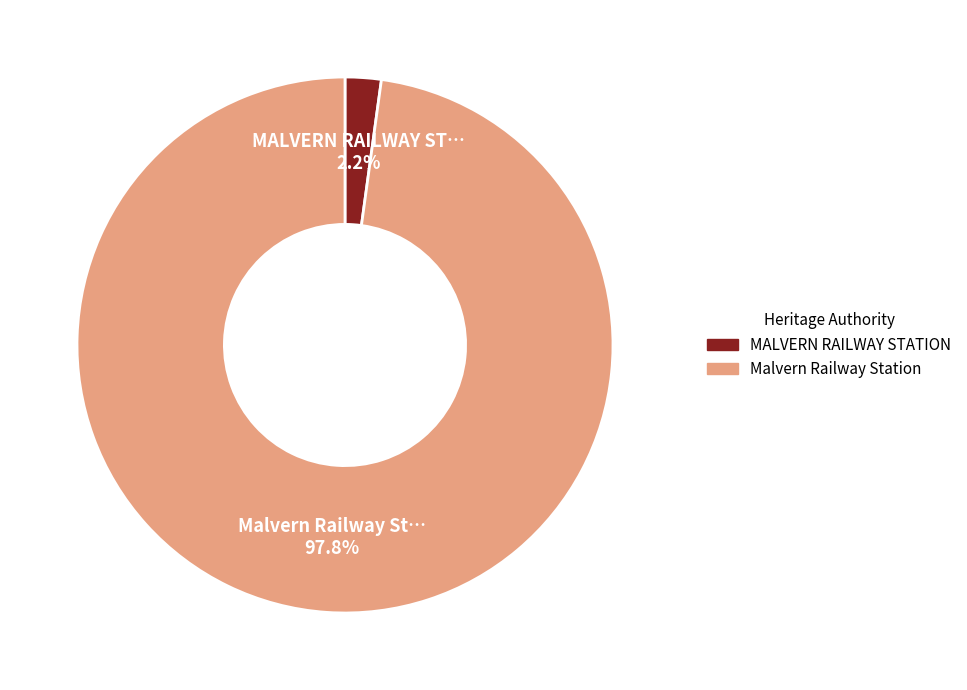

Rank the categories by value from lowest to highest.

MALVERN RAILWAY STATION, Malvern Railway Station